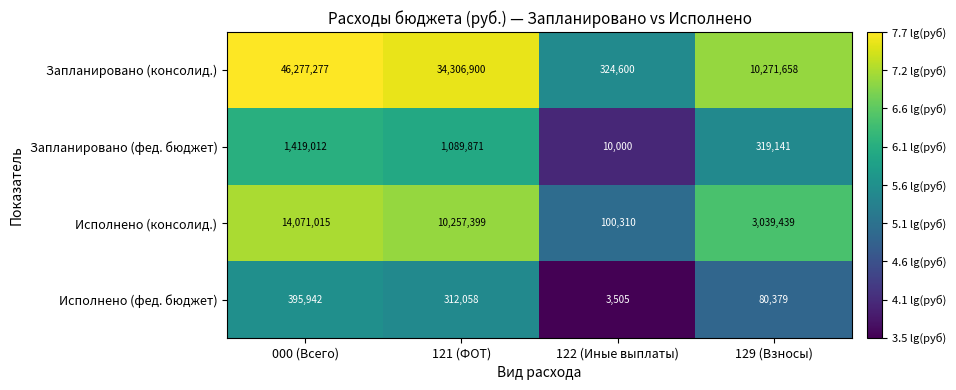

Which series has the largest range (max minus min)?

Запланировано (консолид.)